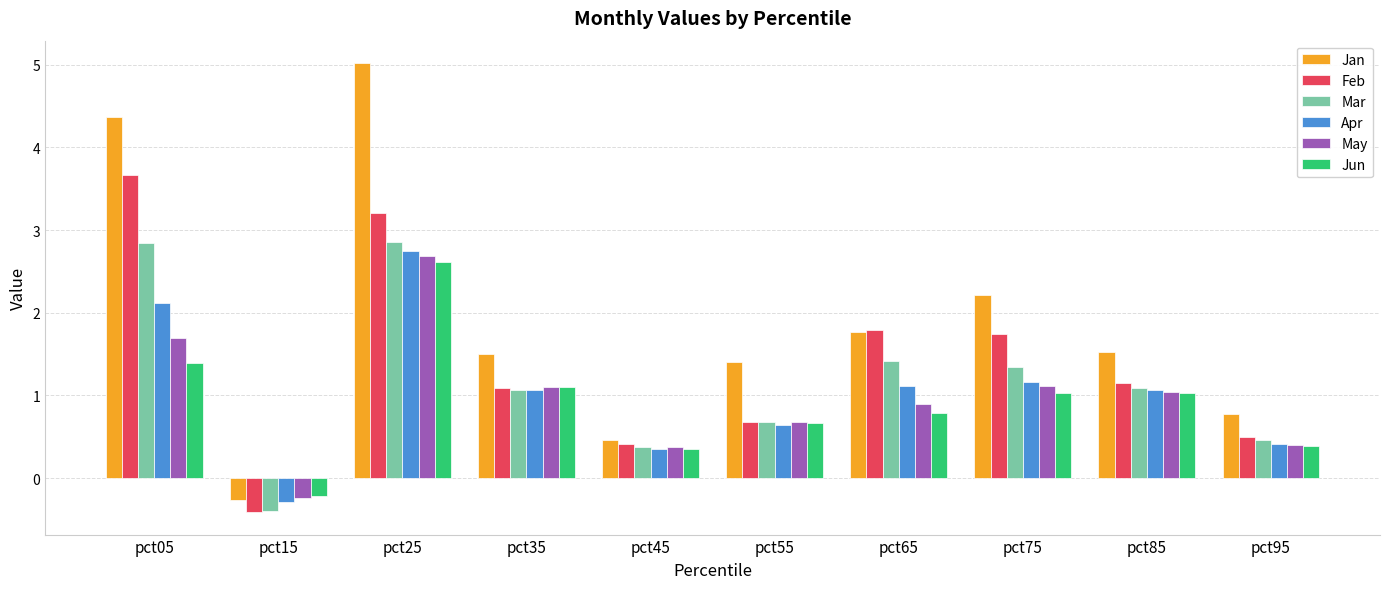

What are all the series names shown in the legend?

Jan, Feb, Mar, Apr, May, Jun